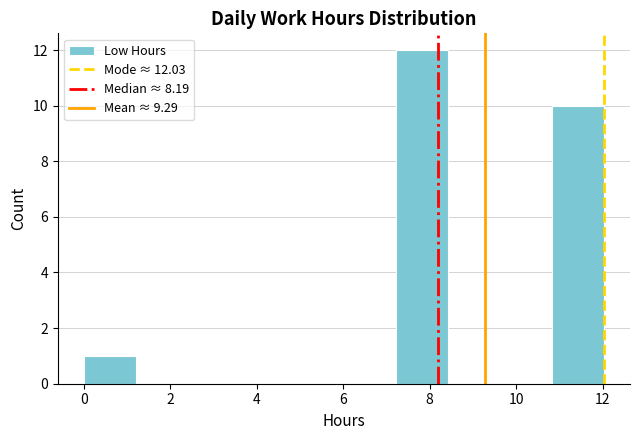

Which range on the x-axis has the tallest bar?

7.2 to 8.4